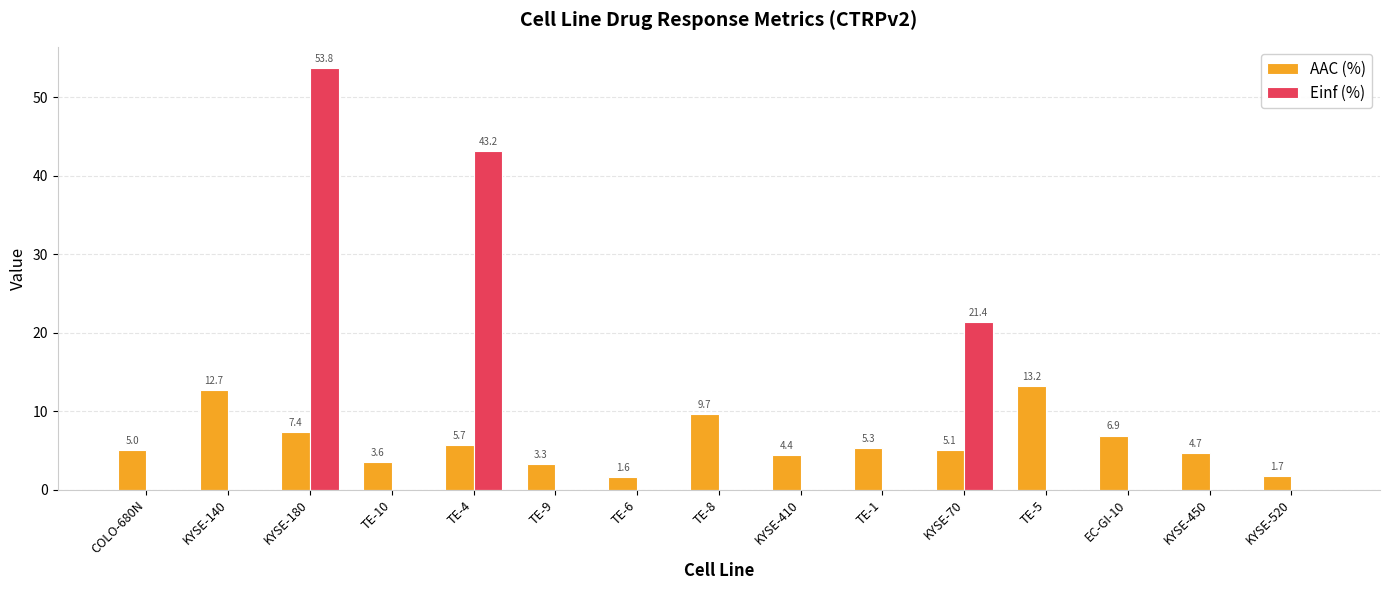

Between TE-6 and KYSE-450, which series saw the biggest shift?

AAC (%)